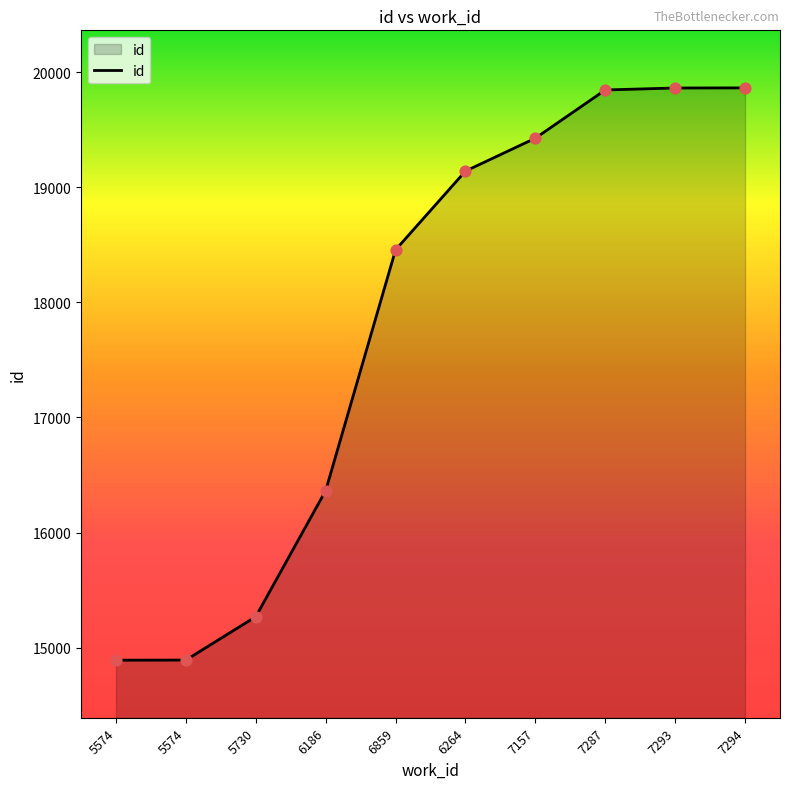

What is the ratio of the value at 7293 to the value at 5574?

1.3